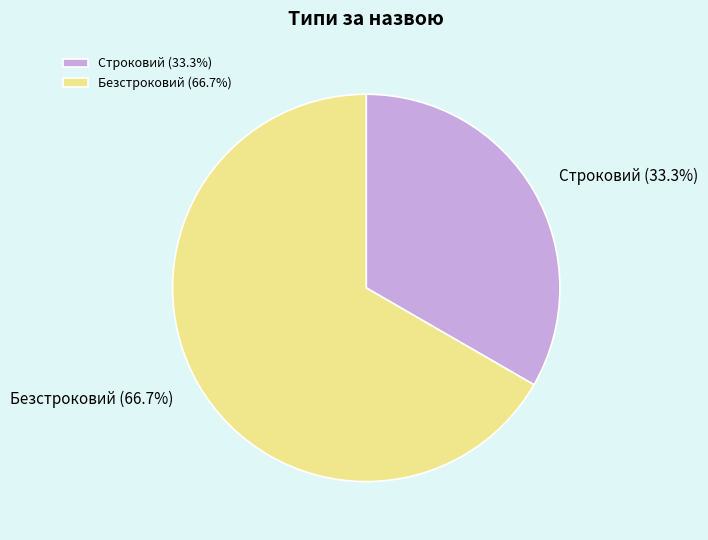

Which category accounts for the majority?

Безстроковий